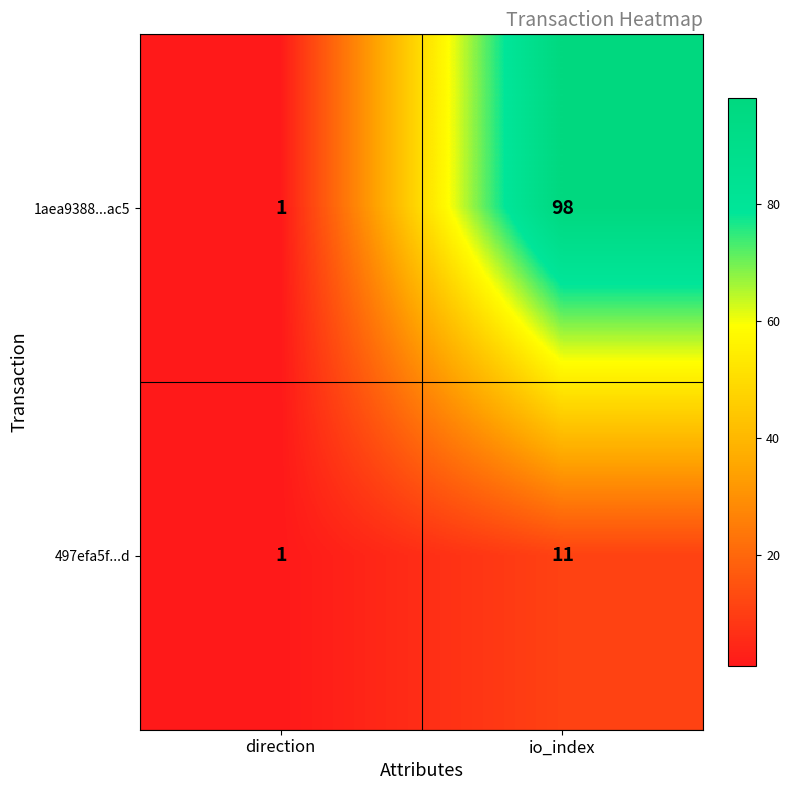

At which label does 497efa5f...d reach its minimum?

direction